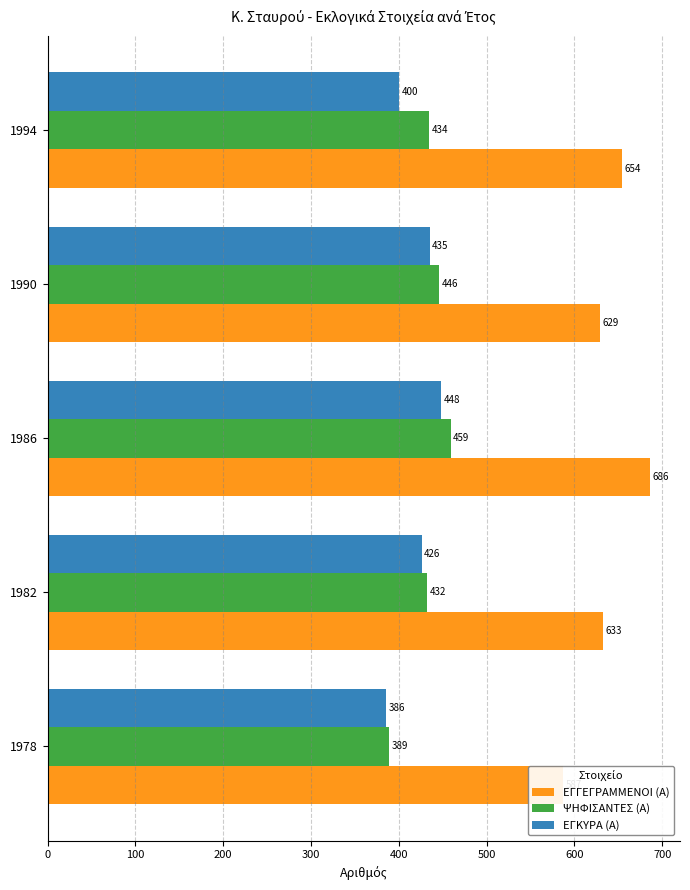

How many values in the ΕΓΓΕΓΡΑΜΜΕΝΟΙ (Α) series exceed 633?

2